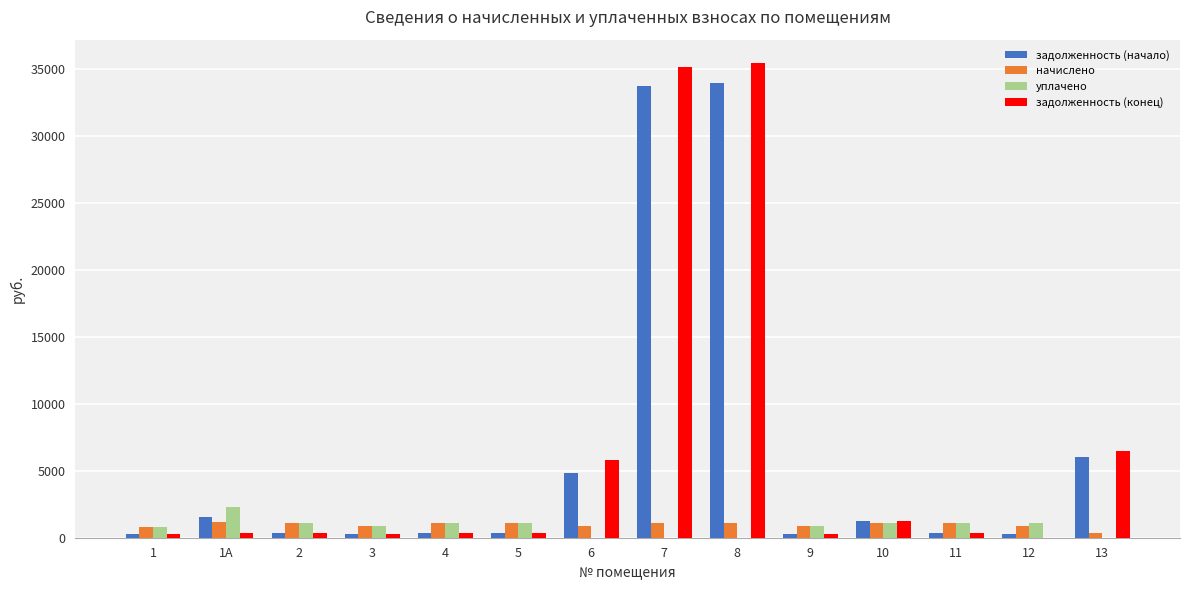

Between 8 and 10, which series saw the biggest shift?

задолженность (конец)